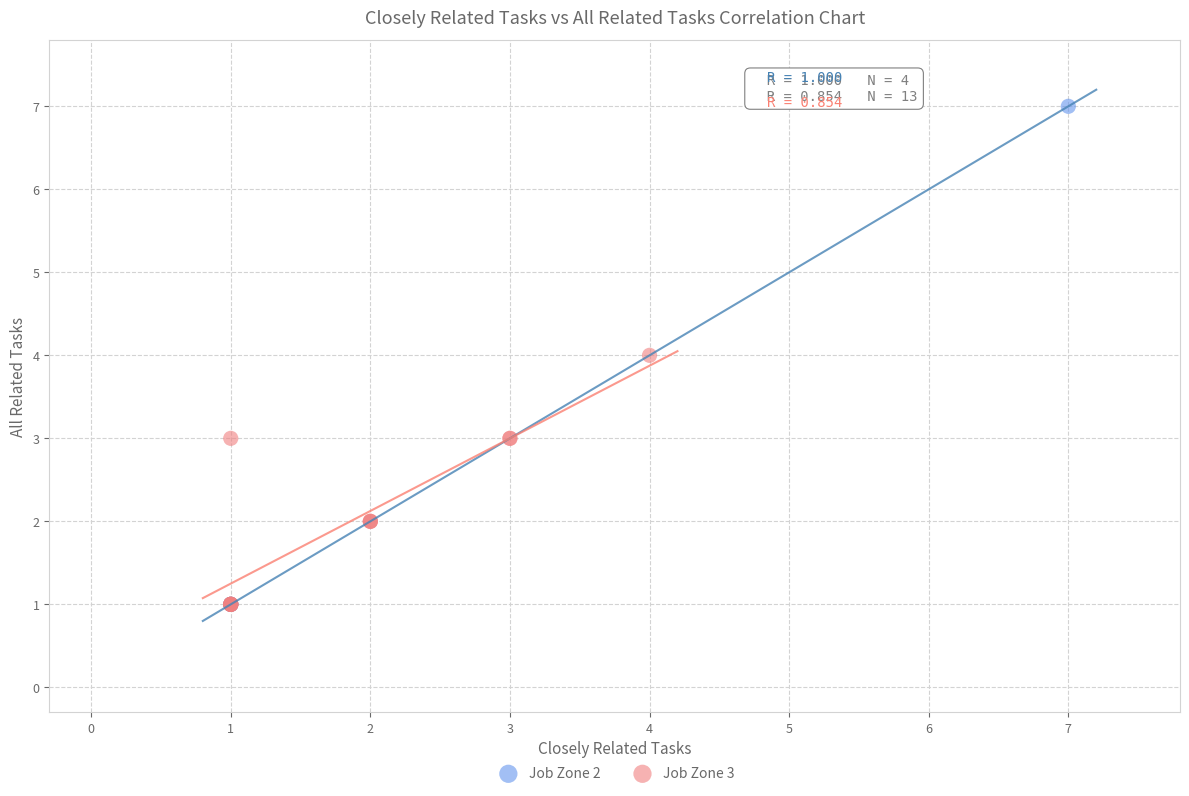

What are all the series names shown in the legend?

Job Zone 2, Job Zone 3